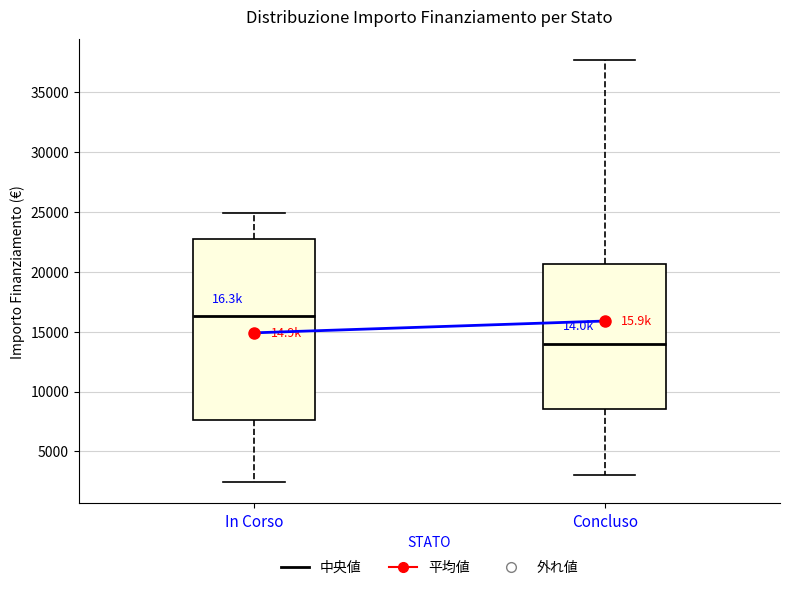

Reading left to right, transcribe this box plot: for each box, give where its median line is, the range the box spans, and where its two whiskers end, as read against the y-axis. The values are not printed on the chart, so give them approximately, as read against the axis.

In Corso: median 16500, box 7500 to 23000, whiskers 2500 to 25000
Concluso: median 14000, box 8500 to 20500, whiskers 3000 to 37500